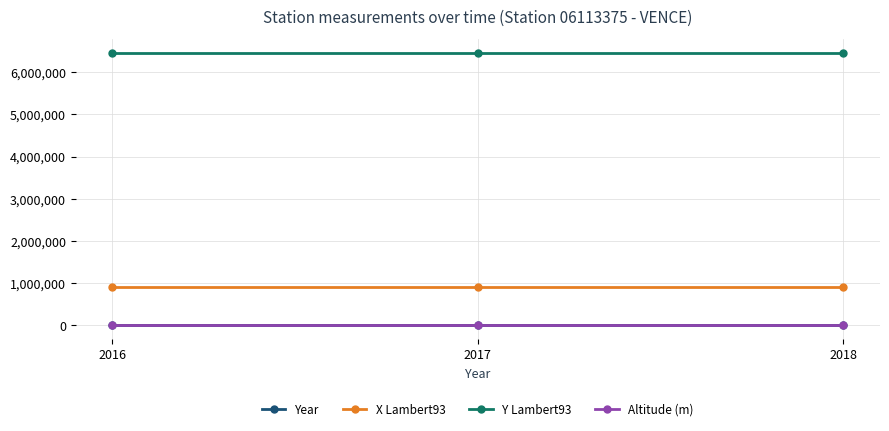

Which series has the largest total across all categories?

Y Lambert93